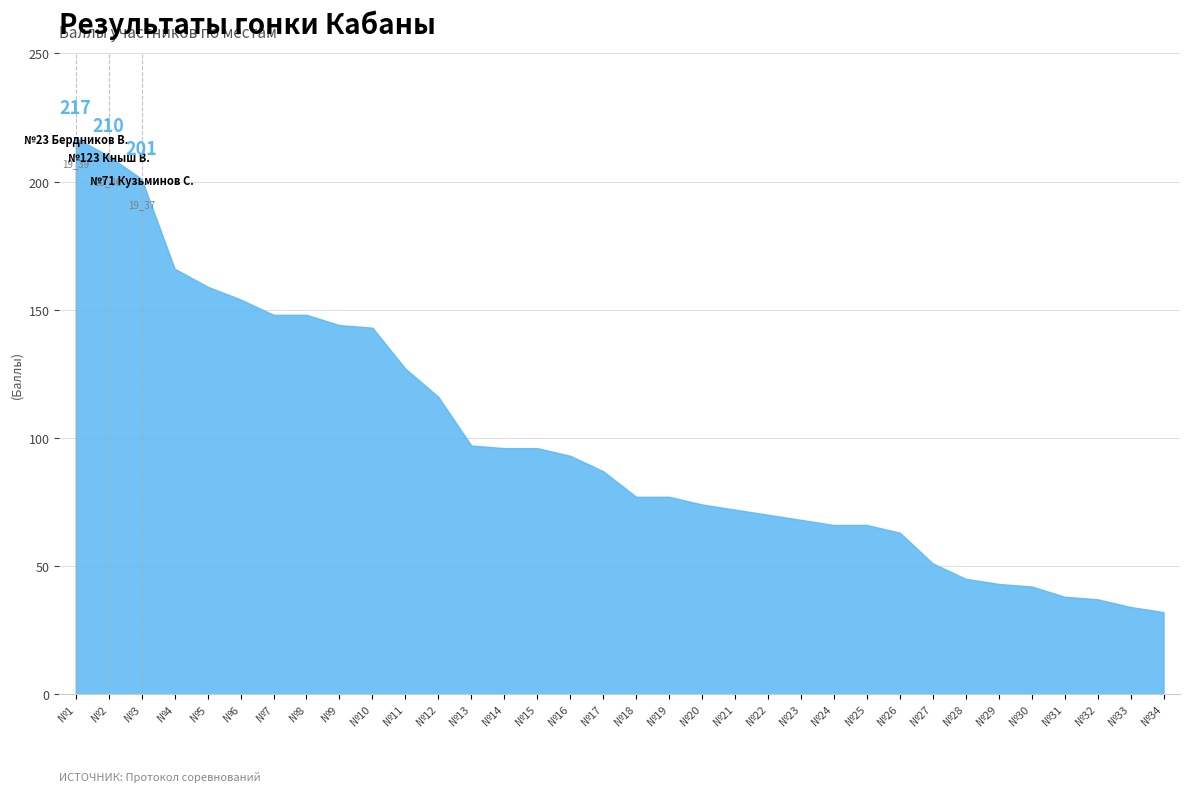

What is the difference between the values at №12 and №11?

11